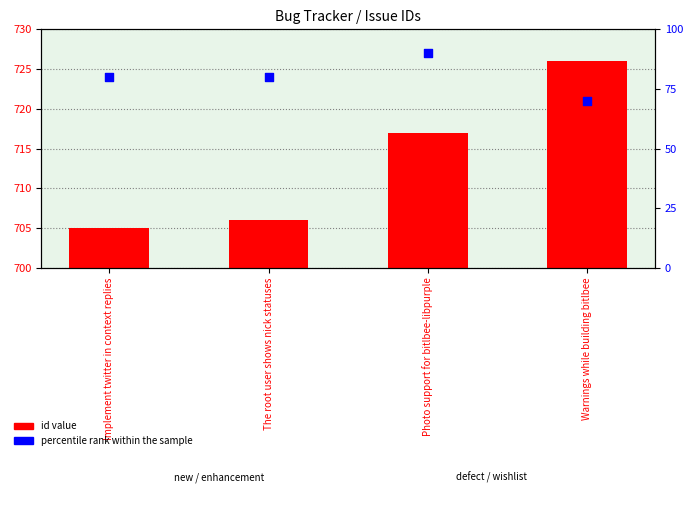

Which series has the largest total across all categories?

id